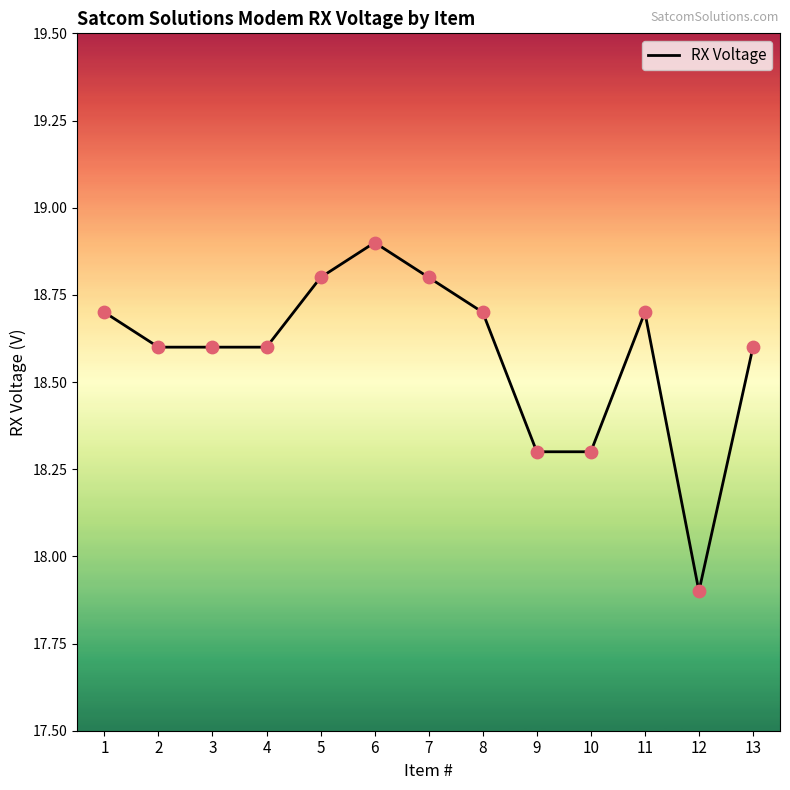

Between 3 and 12, which is larger?

3